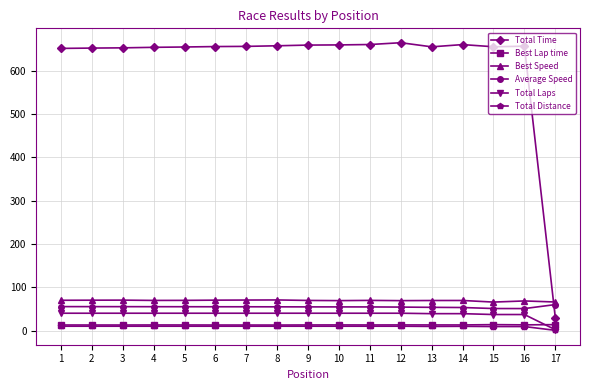

Read the Best Speed value at 14.

69.4